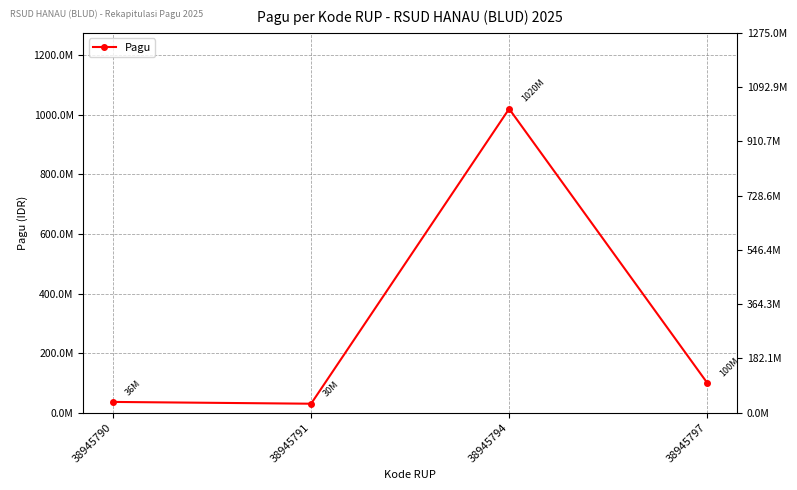

What is the difference between the maximum and minimum values?

990000000